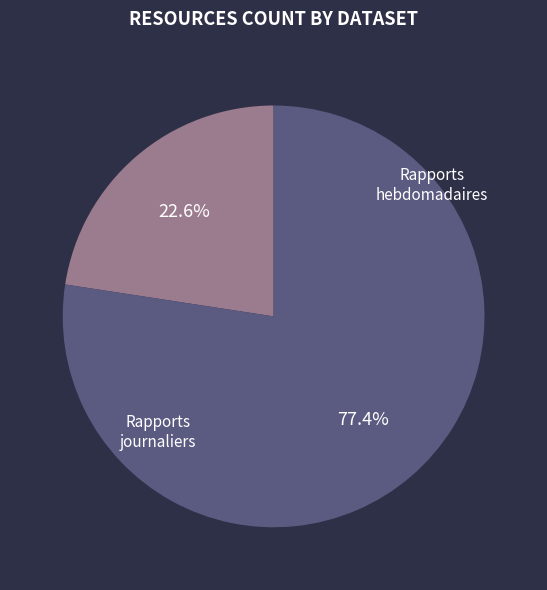

To the nearest percent, what is the difference between the largest and smallest slice percentages?

55%